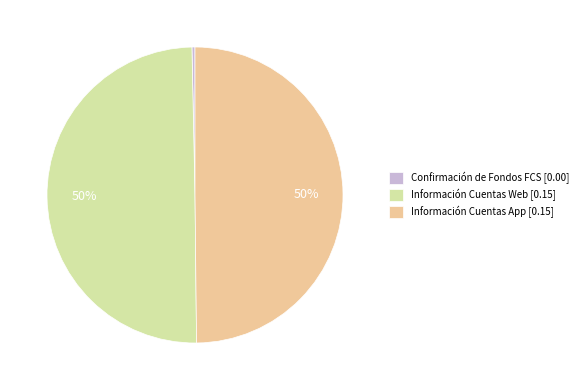

The Confirmación de Fondos FCS [0.00] slice represents 0% of the pie. True or false?

True